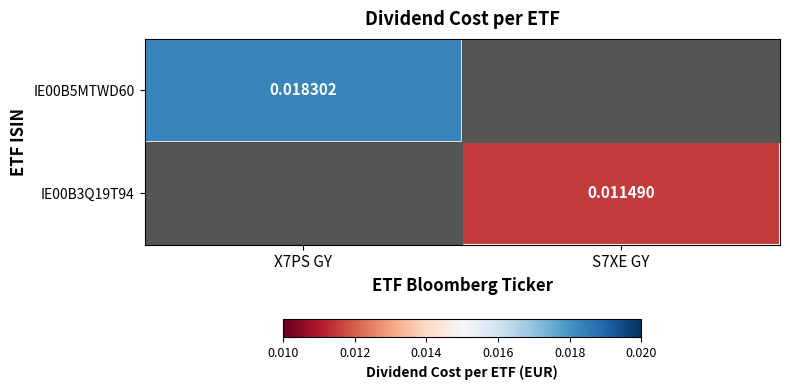

At how many categories does at least one series exceed 0?

2